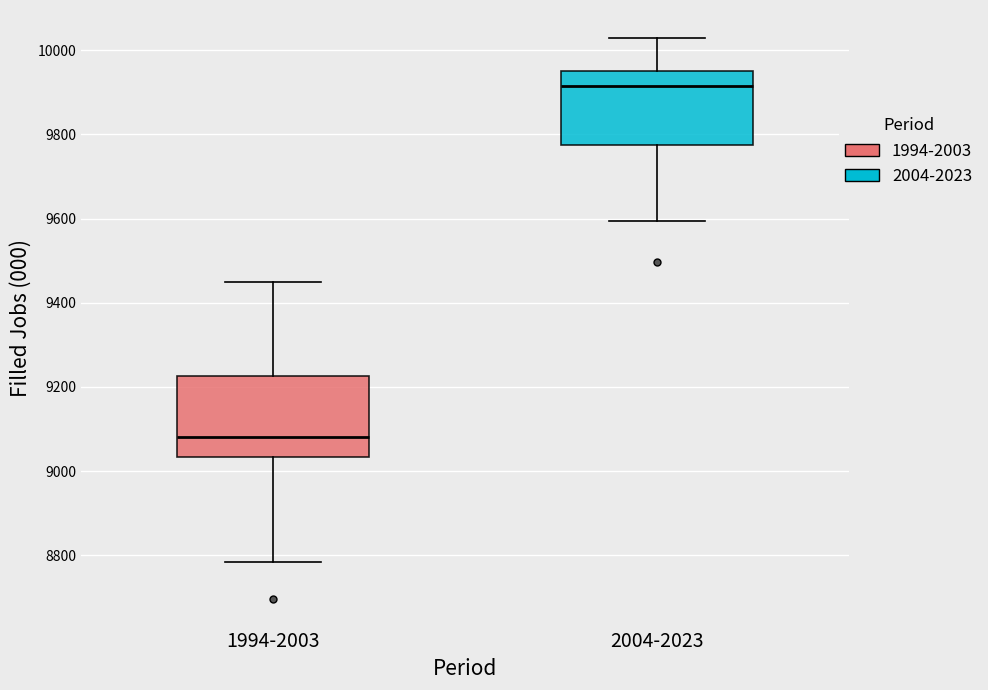

Which box has the highest median line?

2004-2023